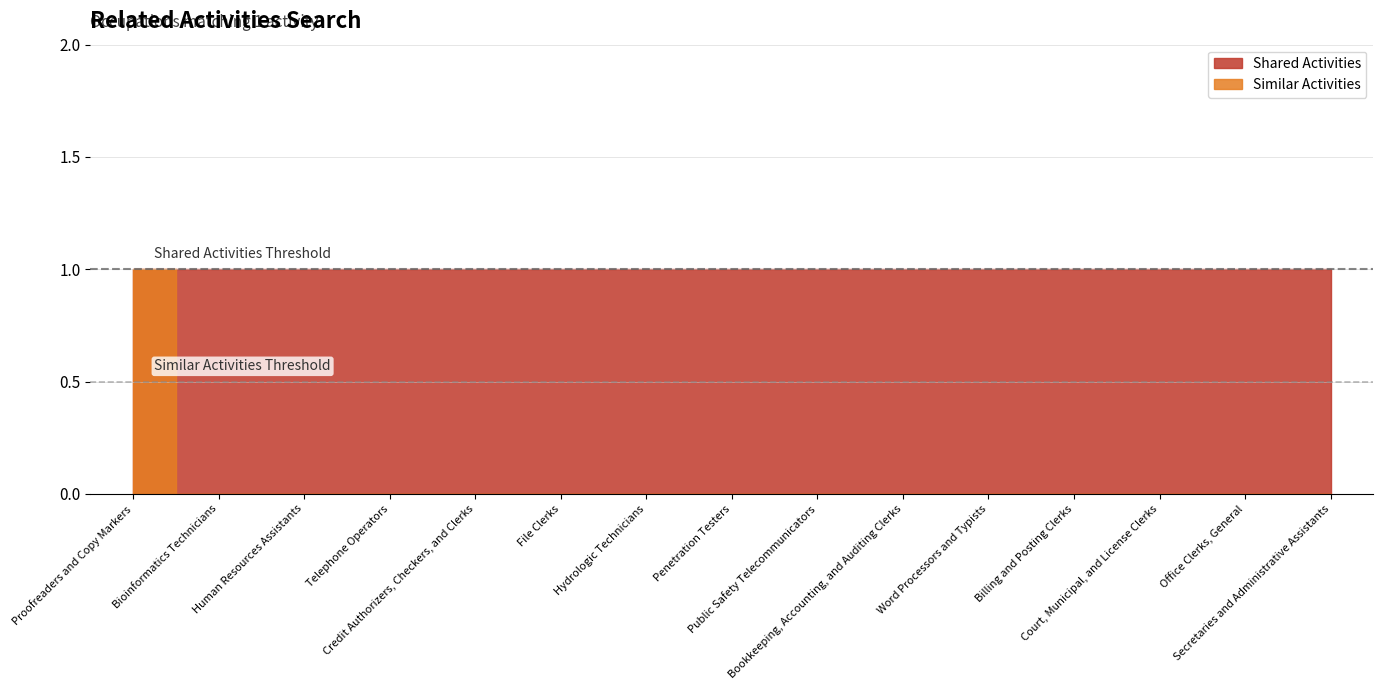

What is the maximum value shown in the chart?

1